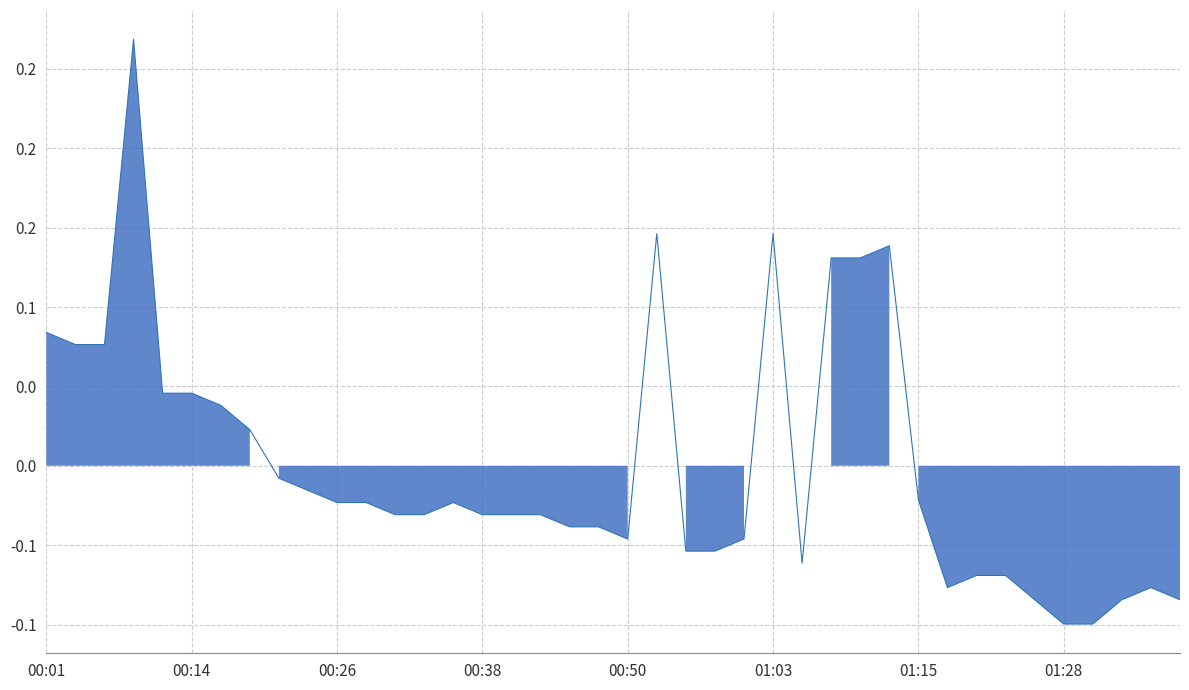

Reading right to left, extract all data points from this chart.

-0.1	-0.1	-0.1	-0.1	-0.1	-0.1	-0.1	-0.1	-0.1	-0.0	0.1	0.1	0.1	-0.1	0.1	-0.0	-0.1	-0.1	0.1	-0.0	-0.0	-0.0	-0.0	-0.0	-0.0	-0.0	-0.0	-0.0	-0.0	-0.0	-0.0	-0.0	0.0	0.0	0.0	0.0	0.3	0.1	0.1	0.1